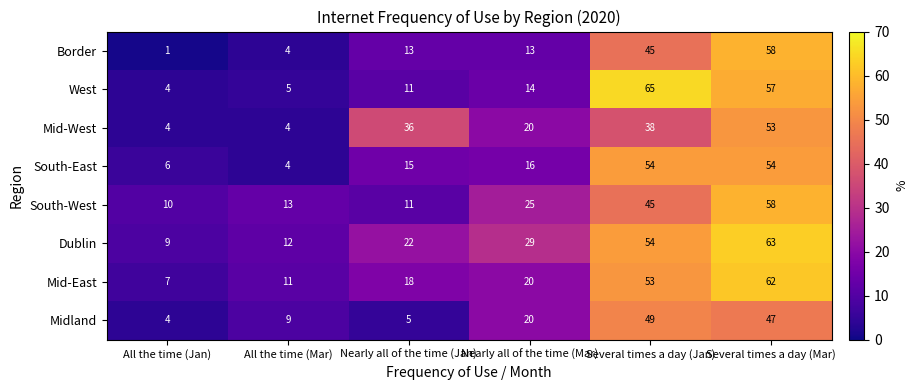

At which label is Dublin closest to 36?

Nearly all of the time (Mar)